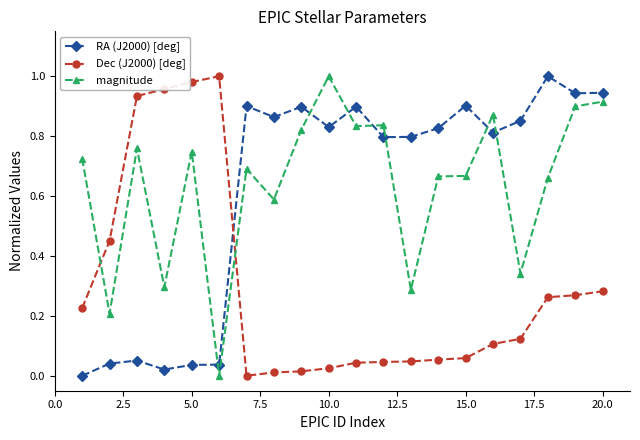

What is the sum of all magnitude values?

12.8